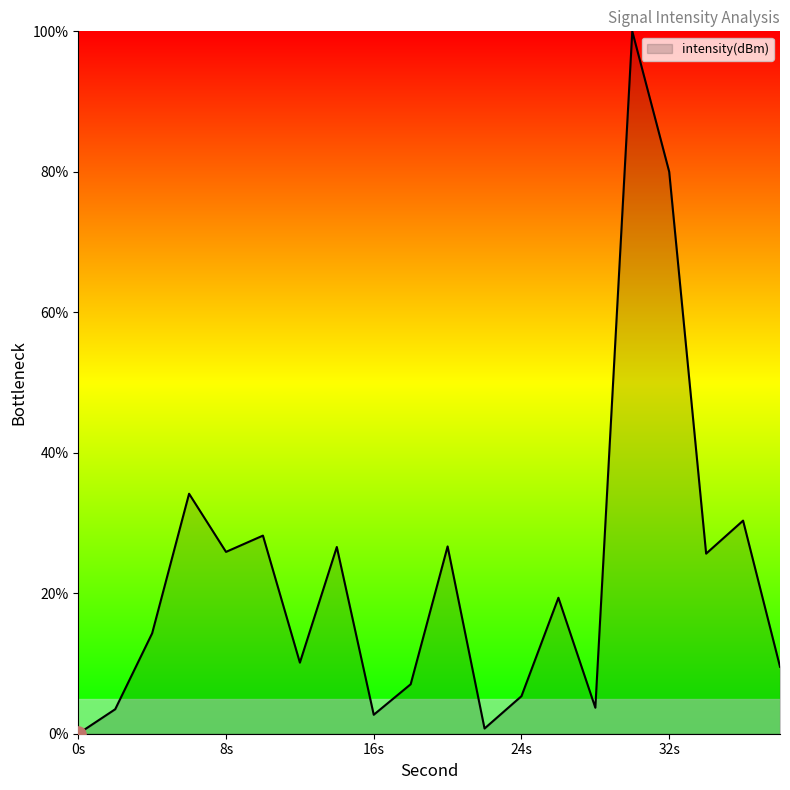

What is the maximum value shown in the chart?

100.0